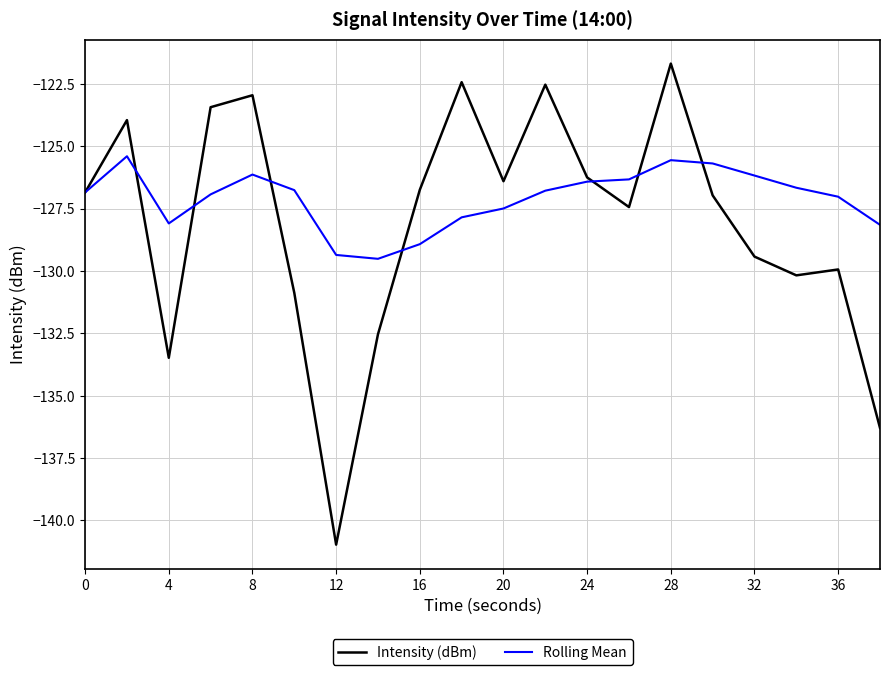

Which series has the largest range (max minus min)?

Intensity (dBm)